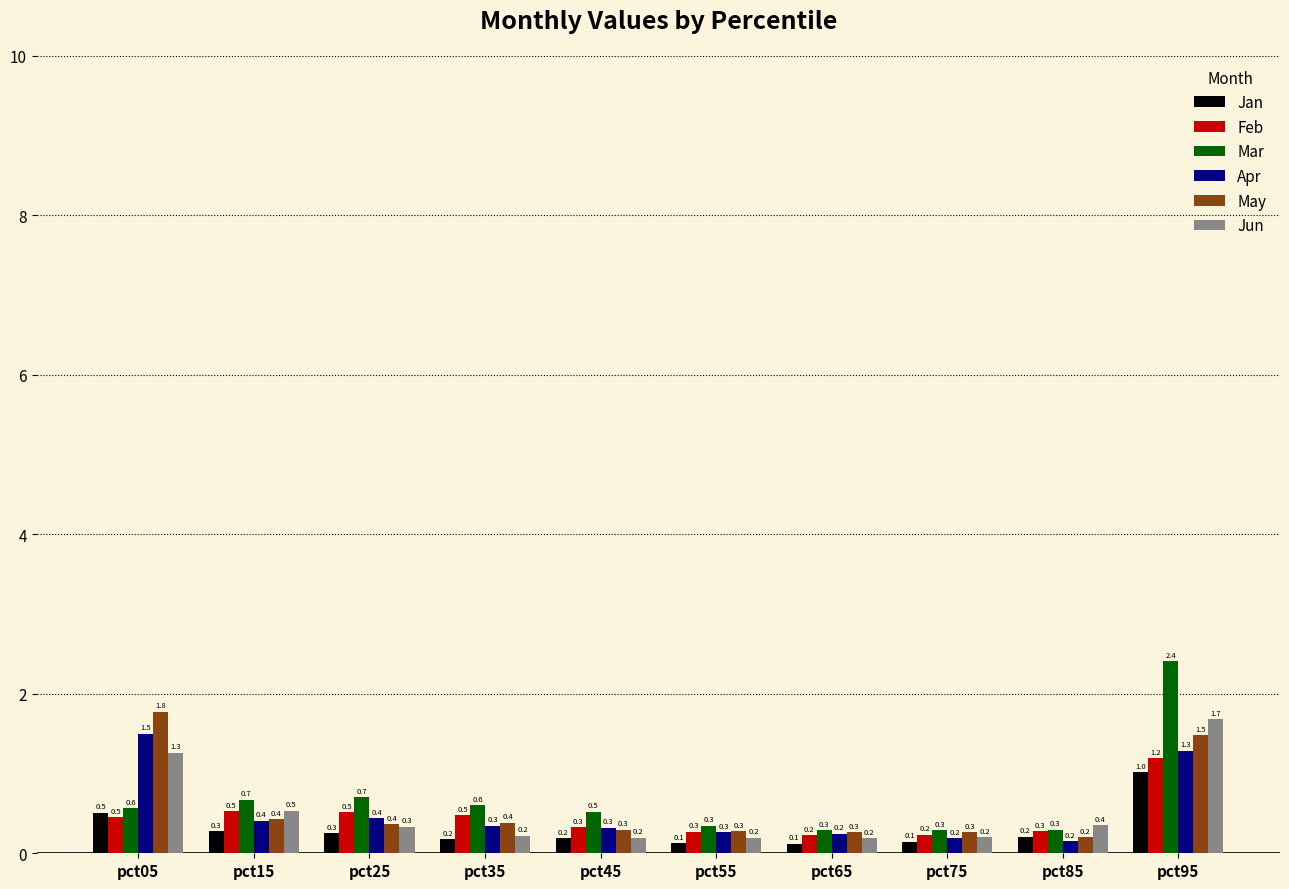

Count the number of data series in this chart.

6